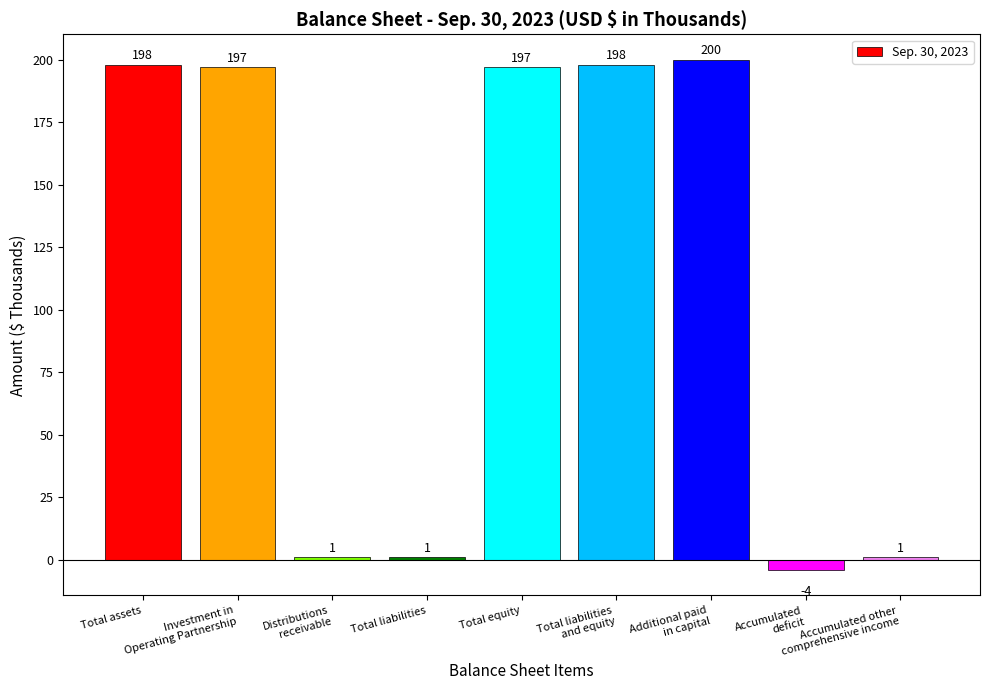

Reading left to right, transcribe all the data shown in this chart.

Total assets=198	Investment in
Operating Partnership=197	Distributions
receivable=1	Total liabilities=1	Total equity=197	Total liabilities
and equity=198	Additional paid
in capital=200	Accumulated
deficit=-4	Accumulated other
comprehensive income=1